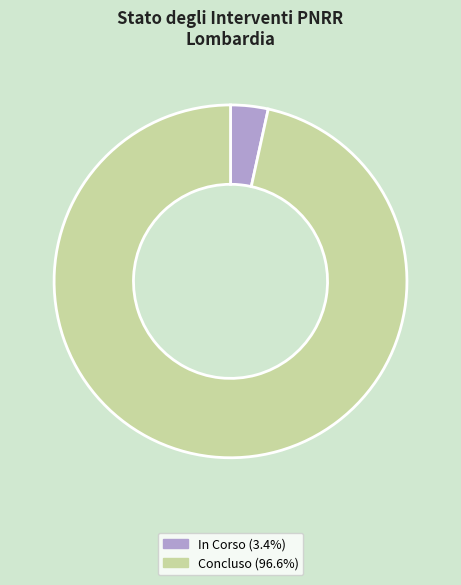

What is the majority slice?

Concluso